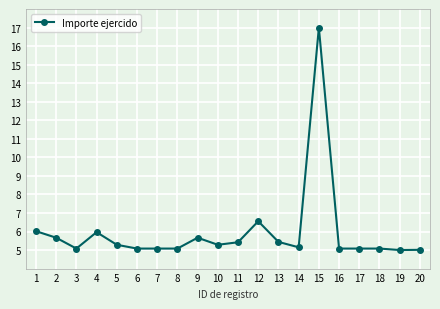

What is the maximum value shown in the chart?

17.0